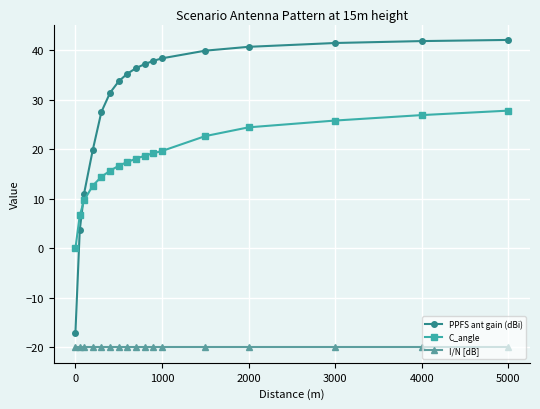

What is the smallest value displayed?

-20.0